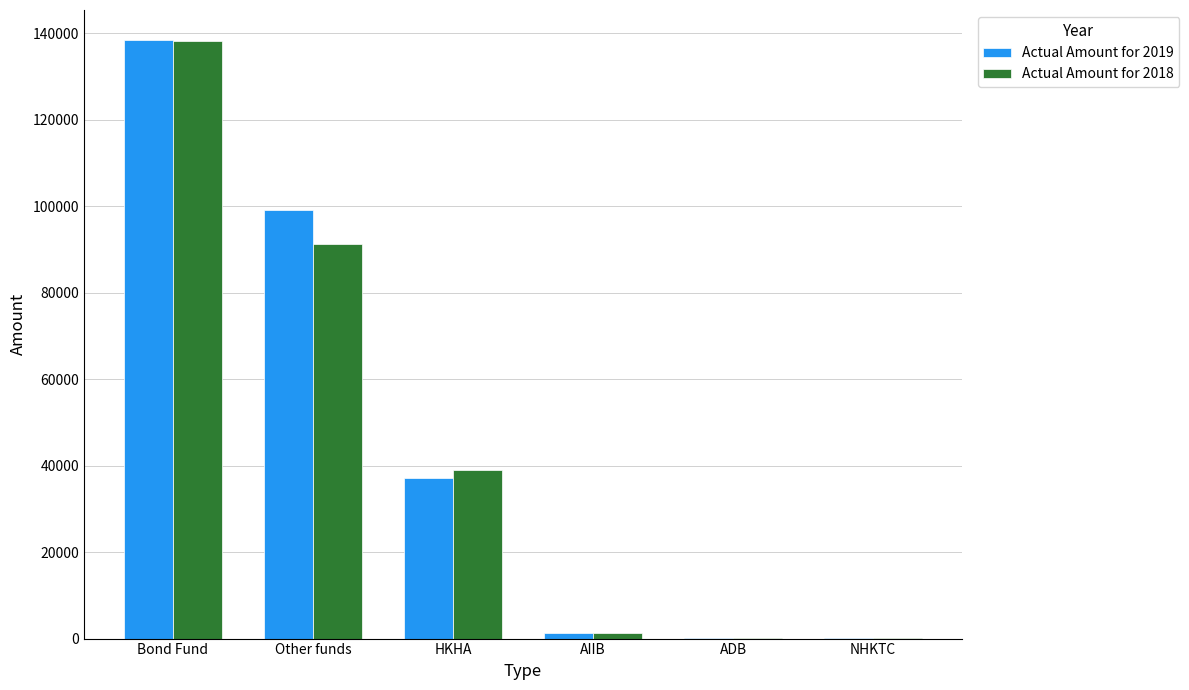

At which category is the sum across all series the highest?

Bond Fund